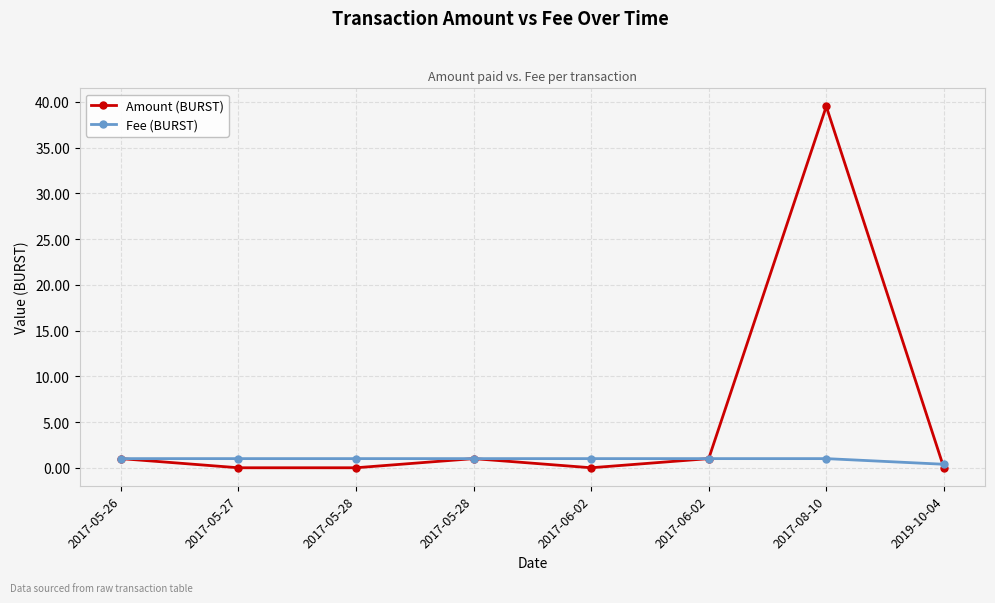

At which category does the chart reach its peak across all series?

2017-08-10